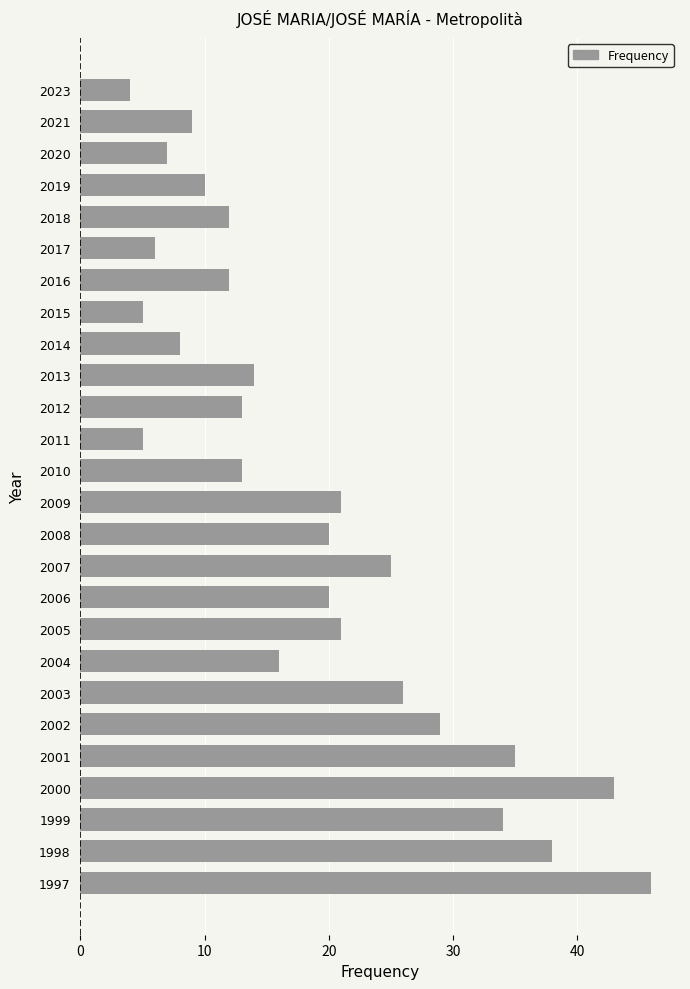

What is the average value?

19